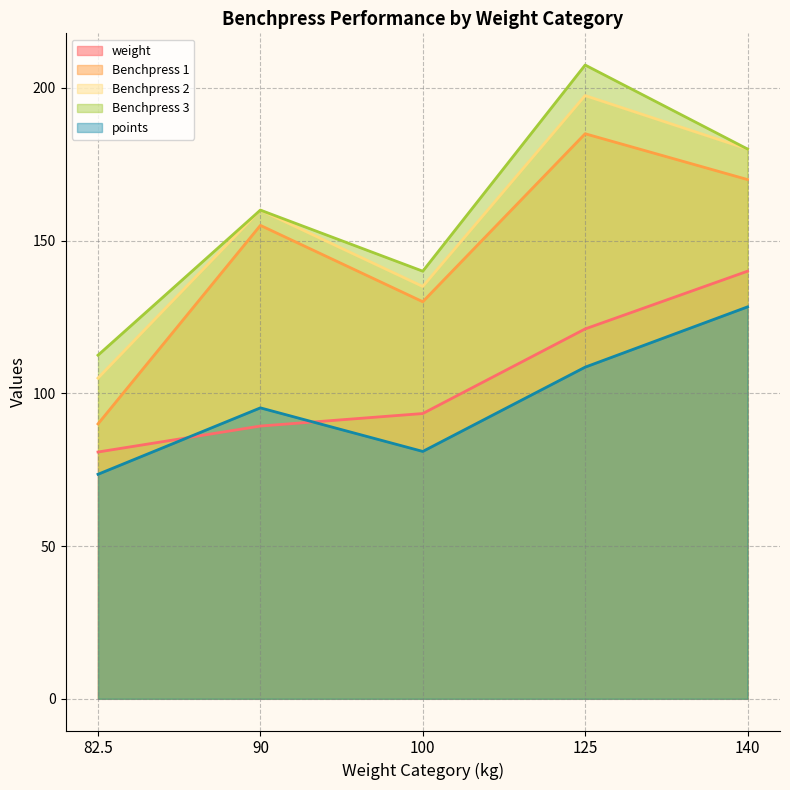

How many values in the points series are below 95?

2